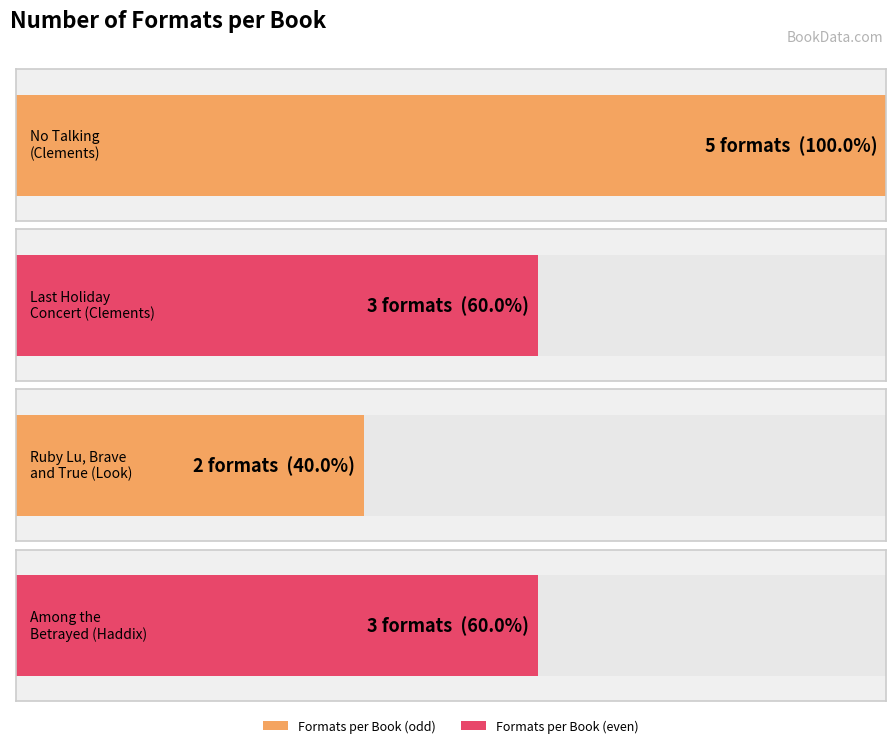

What is the label of the 1st bar from the right?

Margaret Peterson Haddix - Among the Betrayed